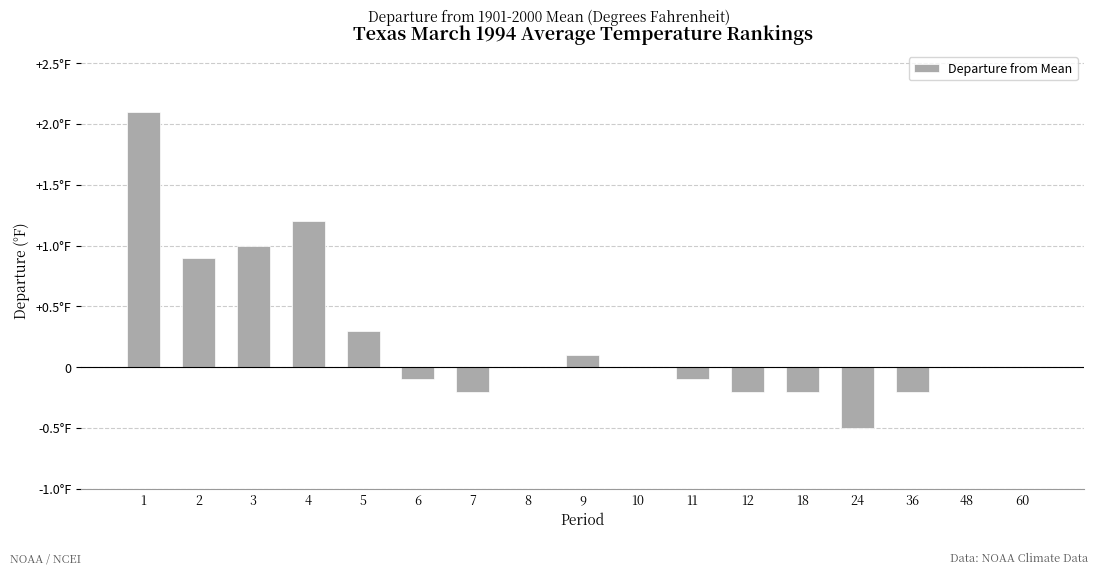

Reading left to right, list all the values displayed in this chart.

2.1	0.9	1.0	1.2	0.3	-0.1	-0.2	0.0	0.1	0.0	-0.1	-0.2	-0.2	-0.5	-0.2	0.0	0.0